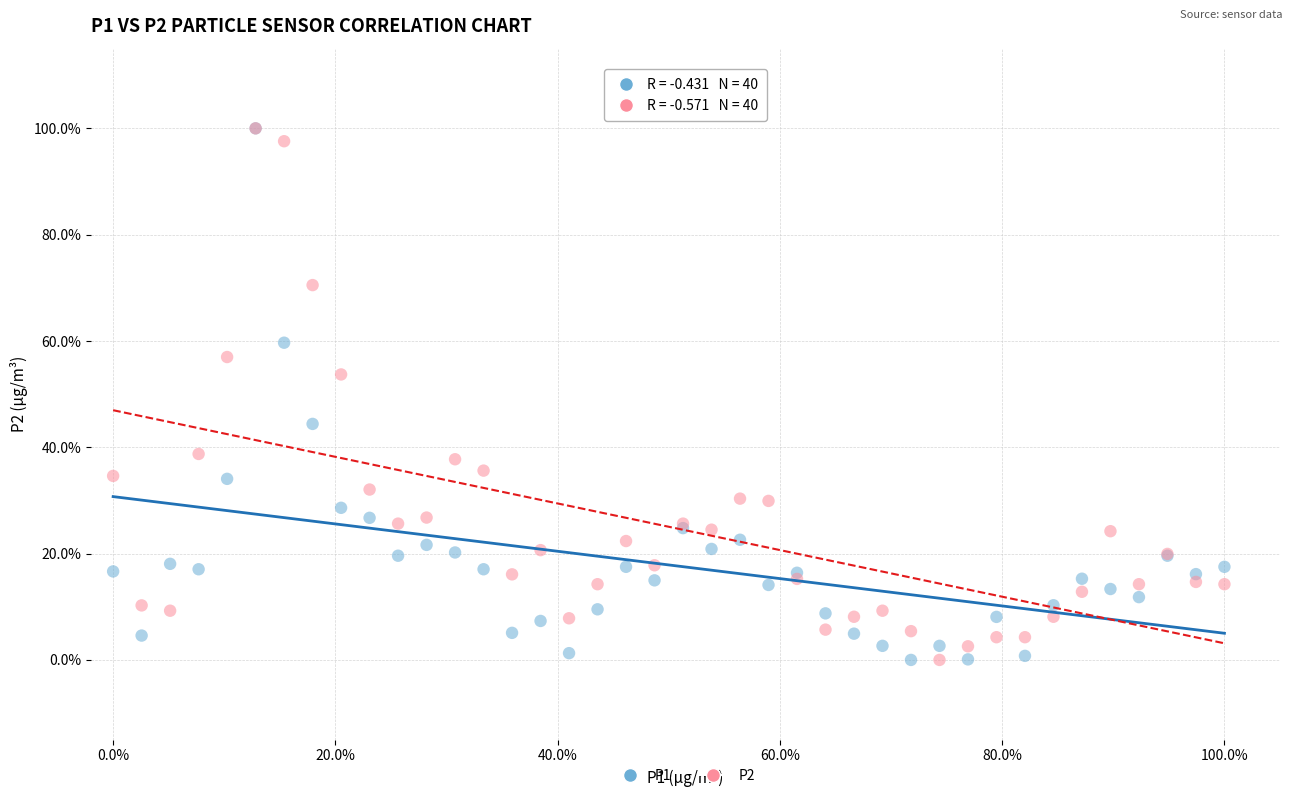

What are all the series names shown in the legend?

P1, P2